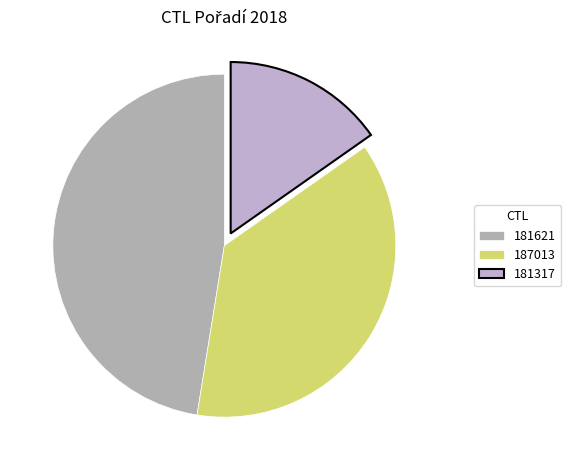

Combined, do 187013 and 181621 account for over 50%?

Yes